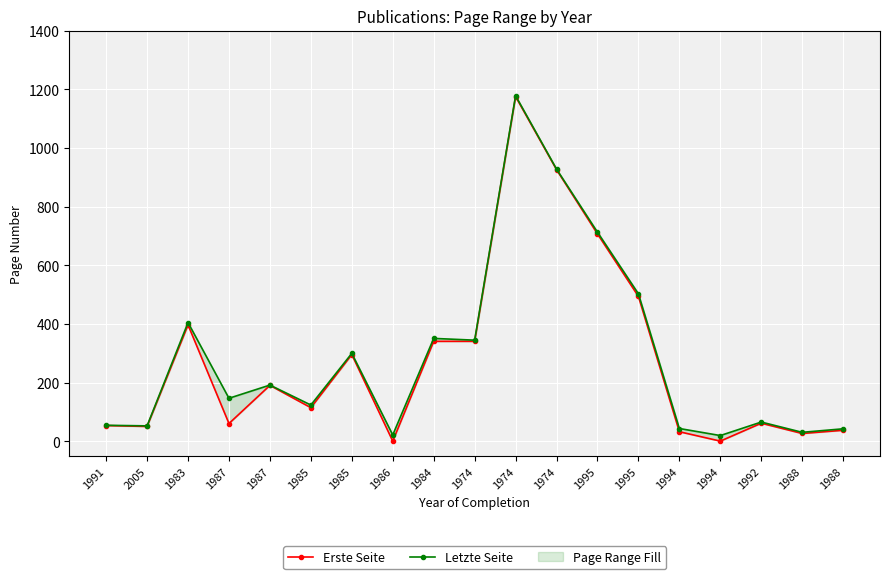

How many categories are shown in the chart?

19